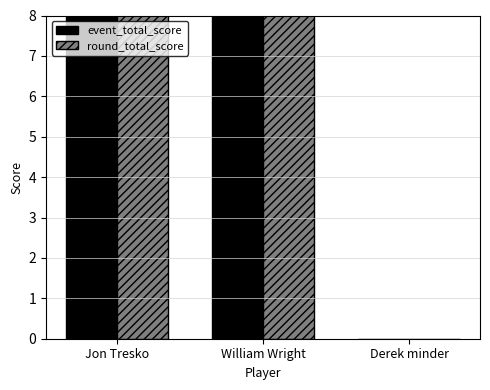

Is it true that round_total_score equals 58 at William Wright?

True